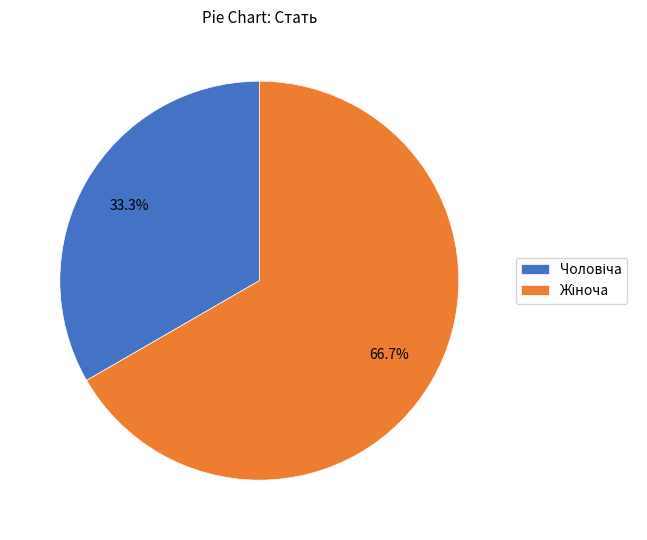

Does any single category account for the majority?

Yes